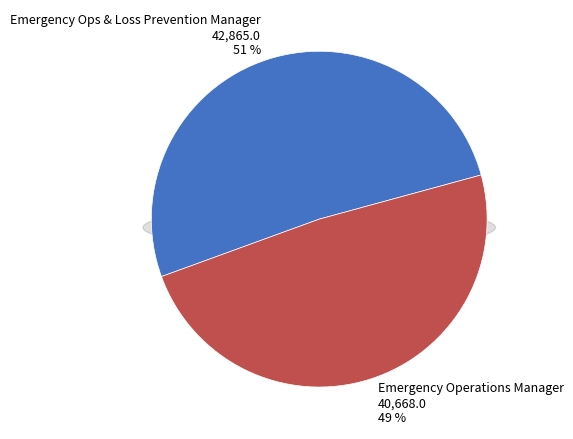

To the nearest percent, what is the difference between the largest and smallest slice percentages?

3%